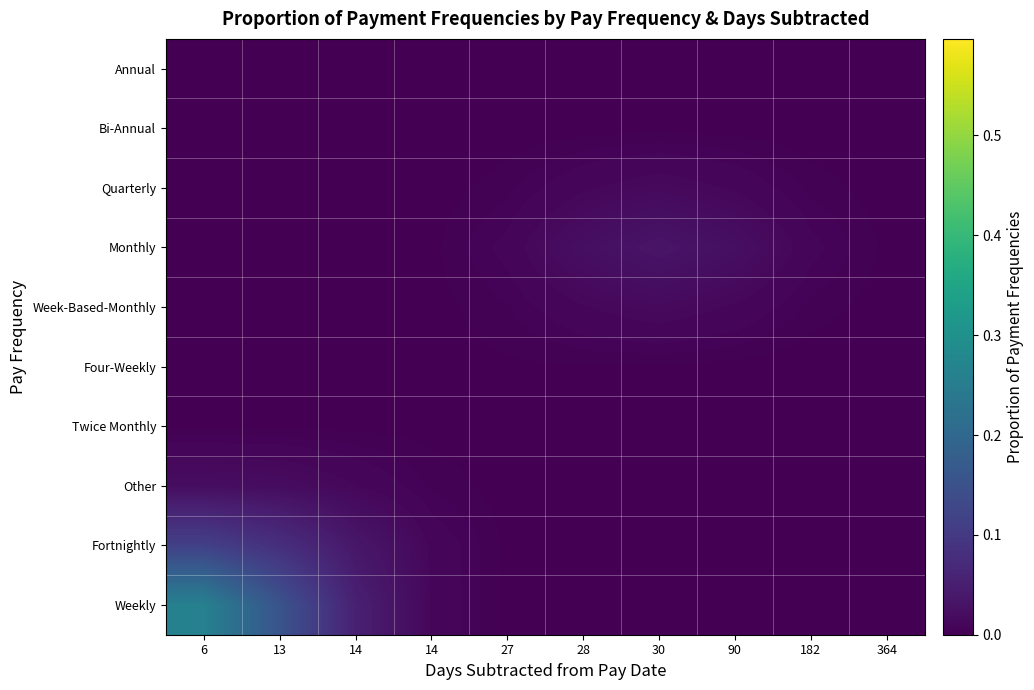

Which category has the highest value across all series?

6